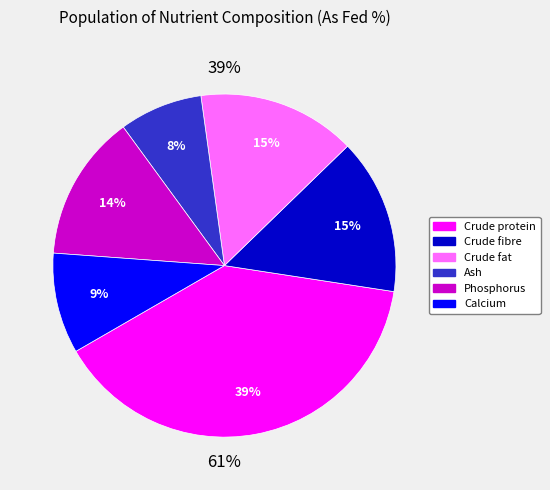

To the nearest percent, what percentage of the pie is Phosphorus?

14%